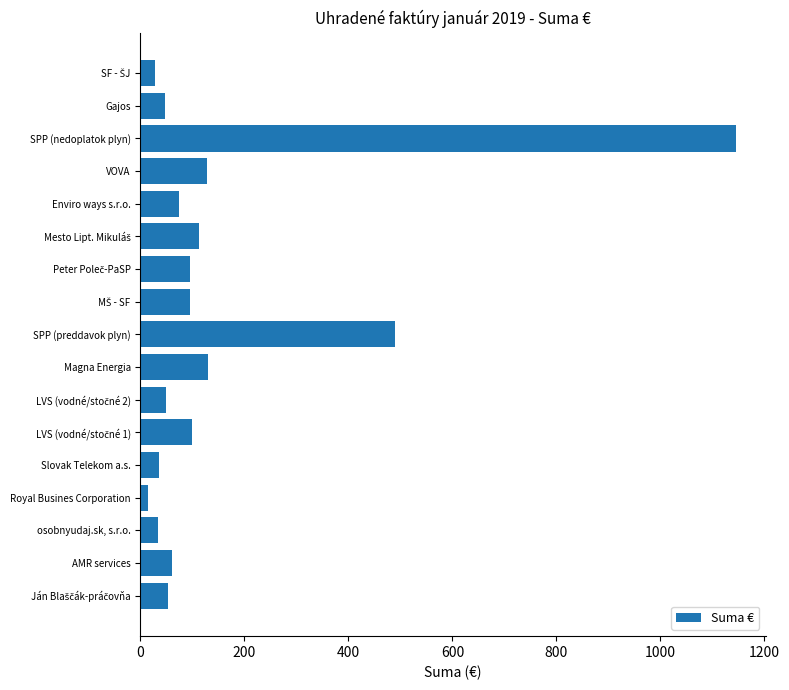

Where is the data nearest to the value 580?

SPP (preddavok plyn)